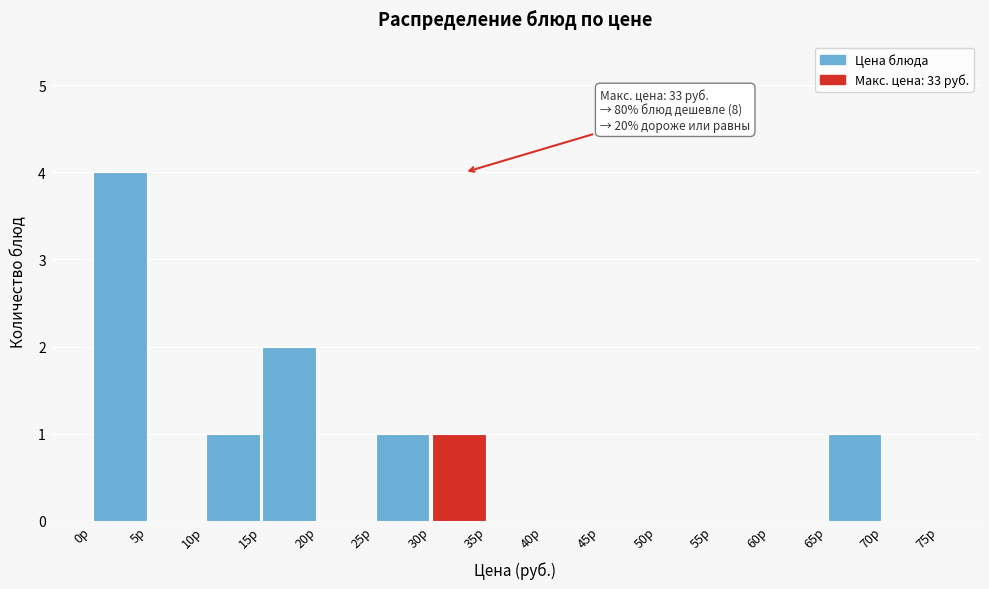

Over which range of the x-axis is the bar tallest?

0 to 5